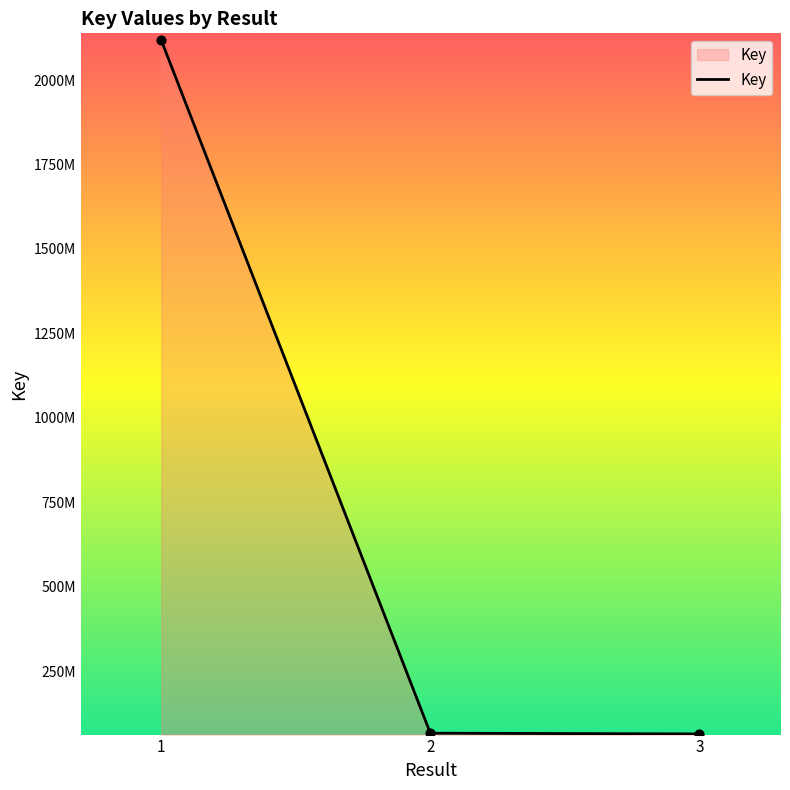

What is the ratio of the value at 1 to the value at 3?

33.0